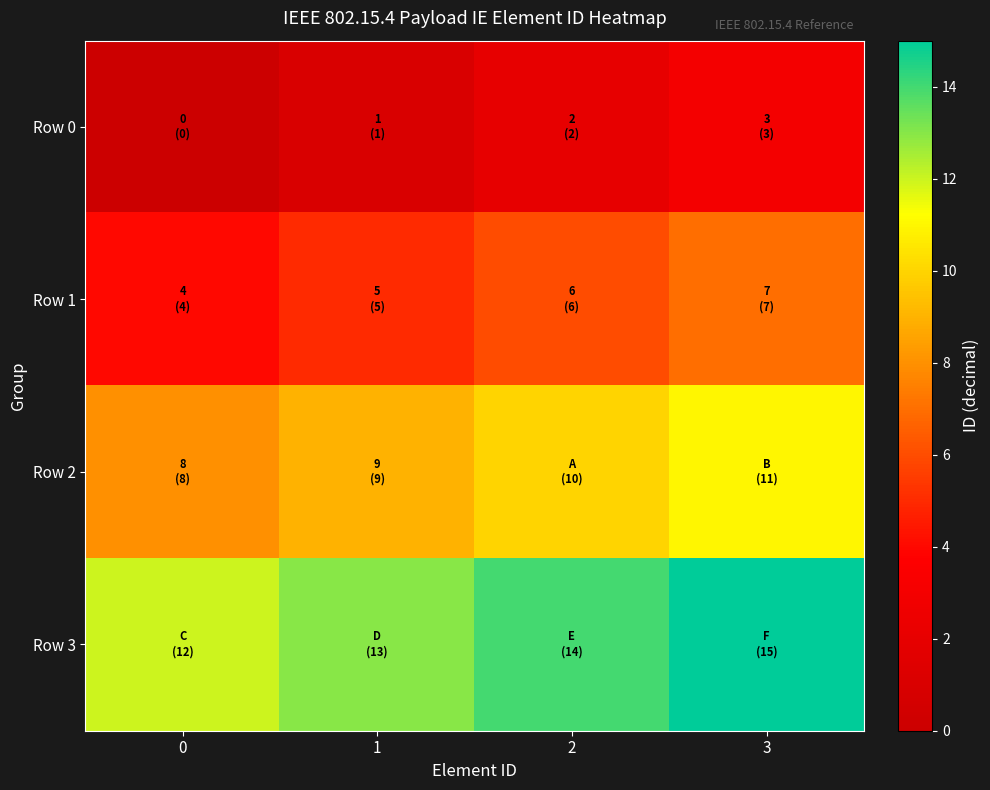

Count the number of categories in the chart.

4